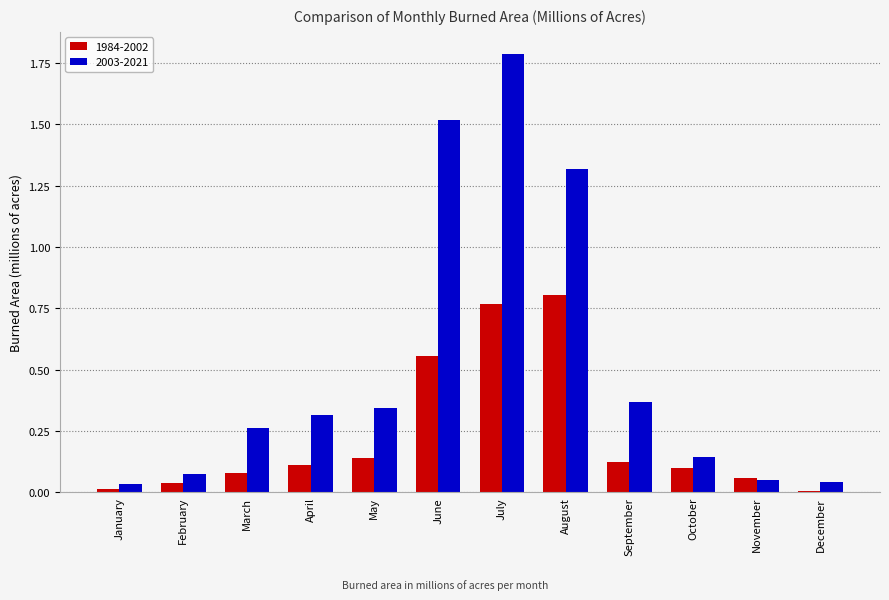

At how many categories does at least one series exceed 0?

12